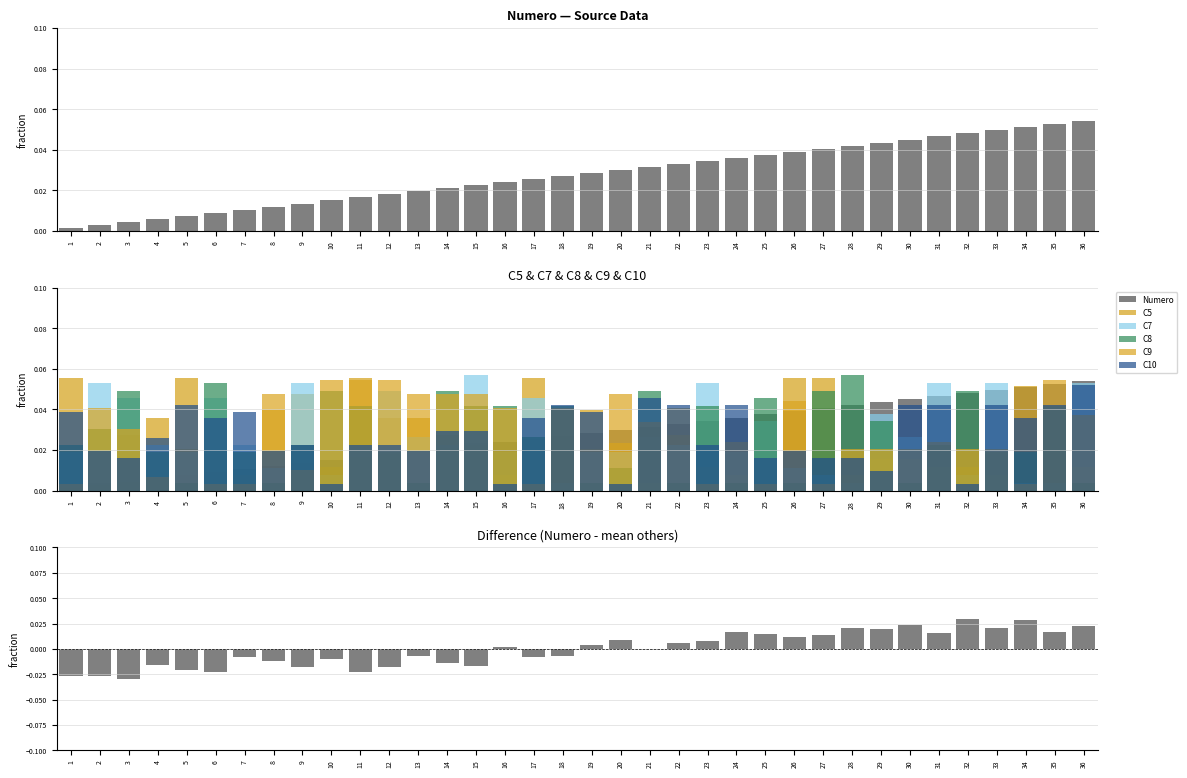

Which series changed the most between 32 and 34?

C5